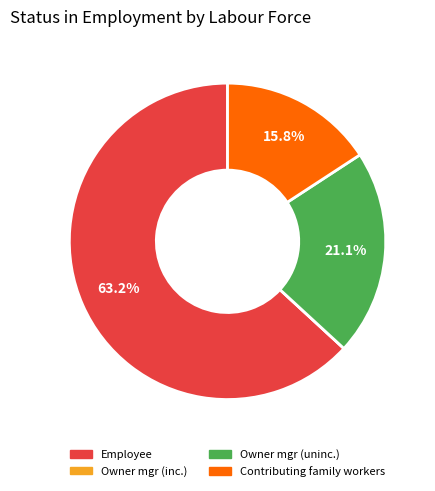

Is there any slice that represents more than half of the pie?

Yes